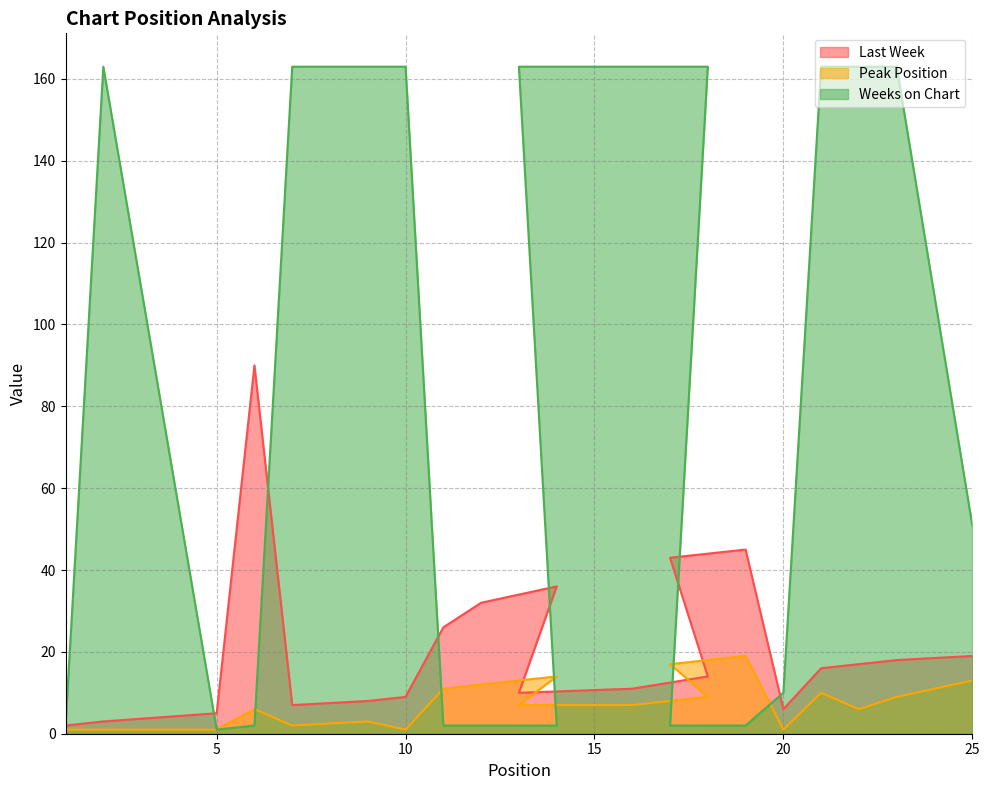

Does the chart have visible grid lines?

Yes